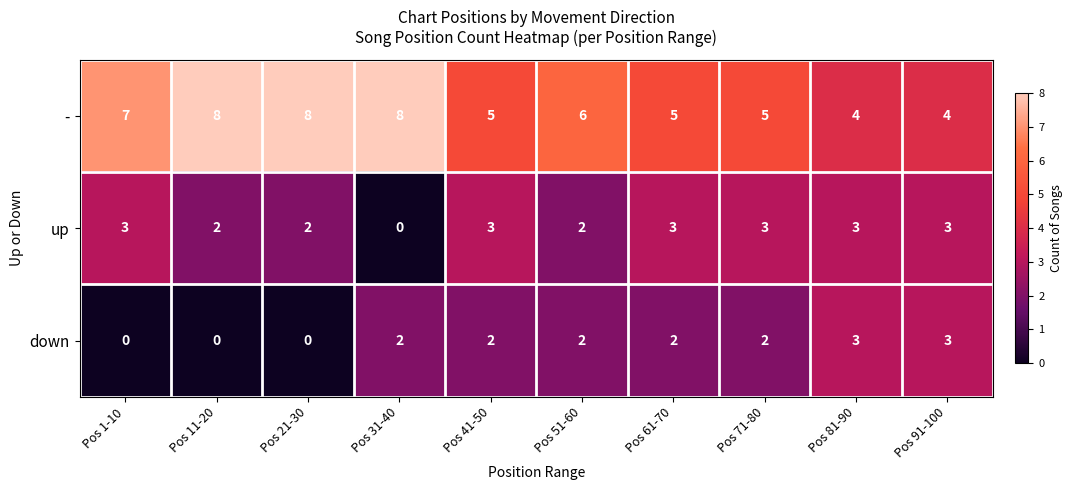

Is it true that down equals 0 at Pos 71-80?

False